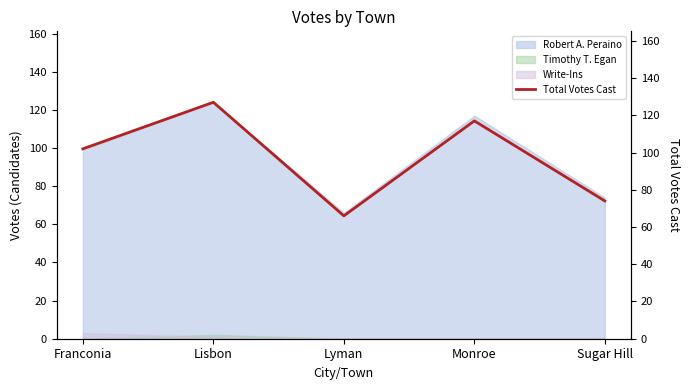

Where is the data nearest to the value 96?

Franconia